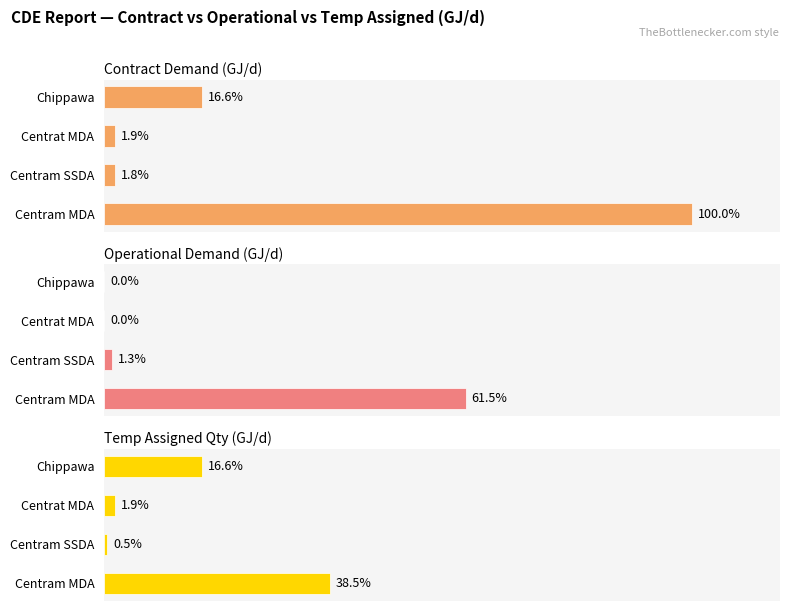

Are the bars grouped side by side (vs. stacked)?

Yes